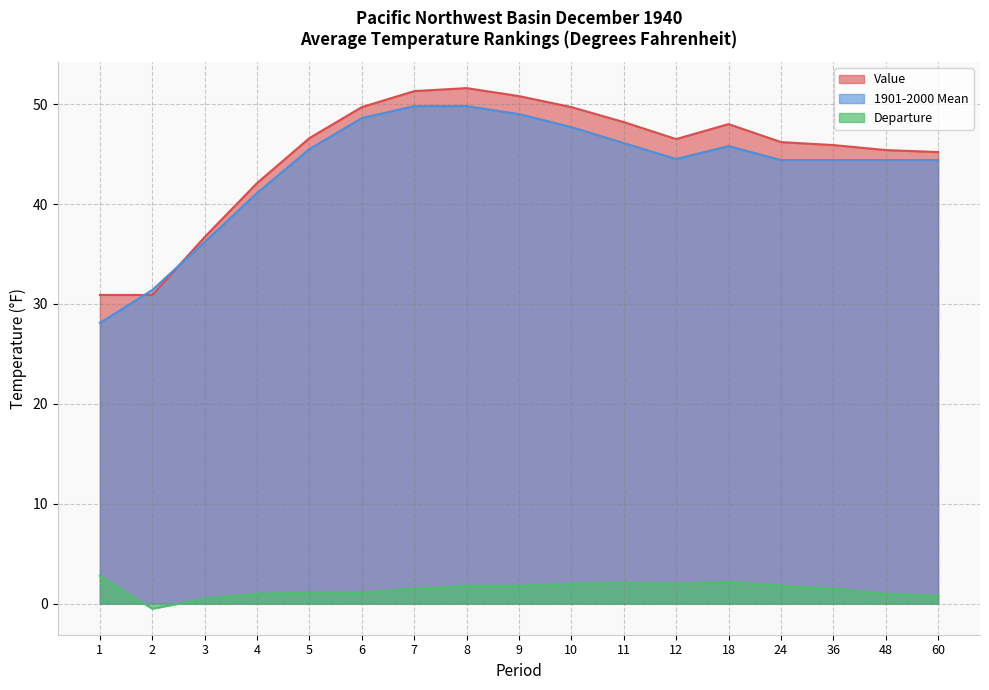

What is the difference between the second highest and second lowest values in the 1901-2000 Mean series?

18.4